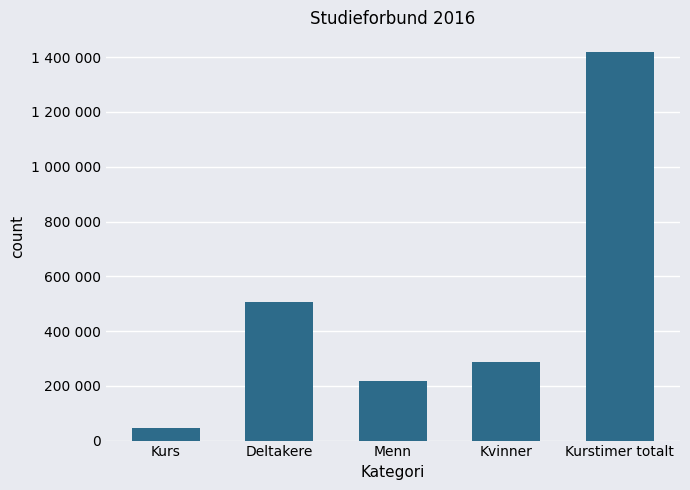

Does the chart contain any negative values?

No